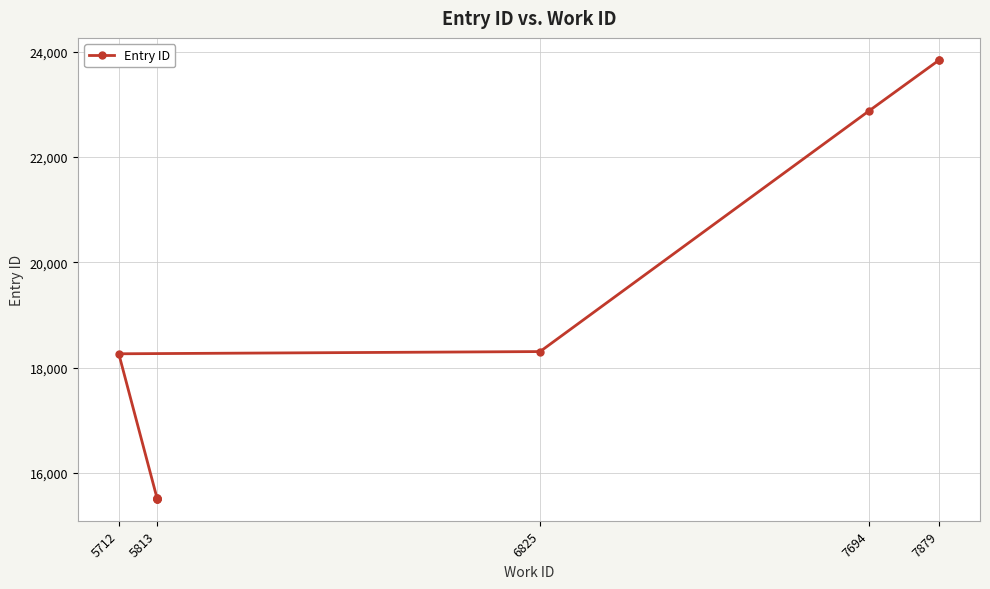

The chart shows a value of 15928 at 7694. True or false?

False